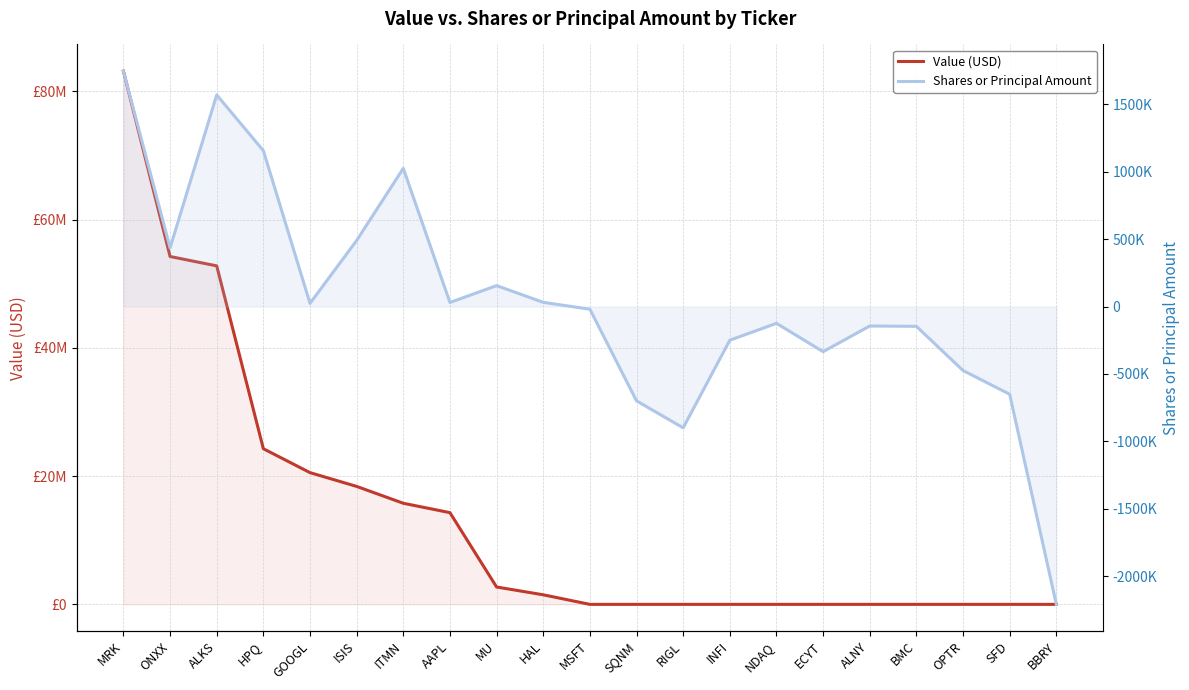

How many values in the Shares or Principal Amount series are below -20000?

10